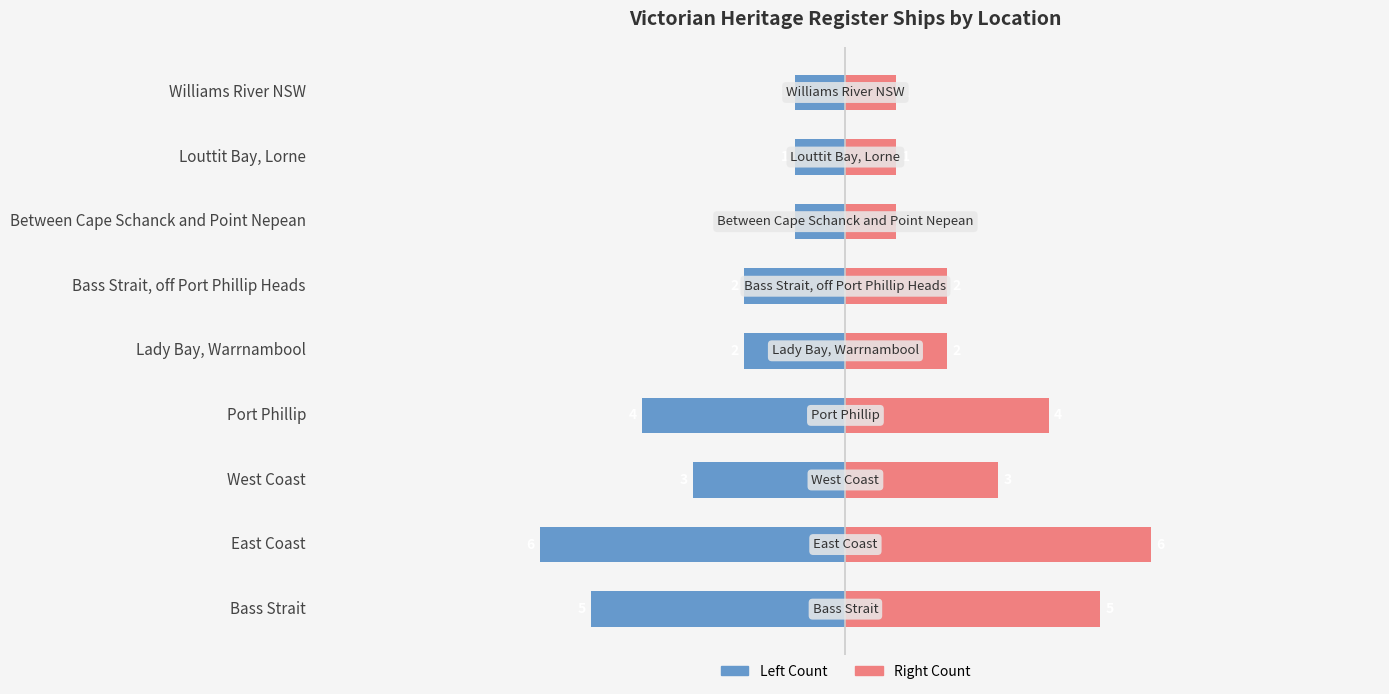

What value does the data have at Bass Strait, off Port Phillip Heads?

2